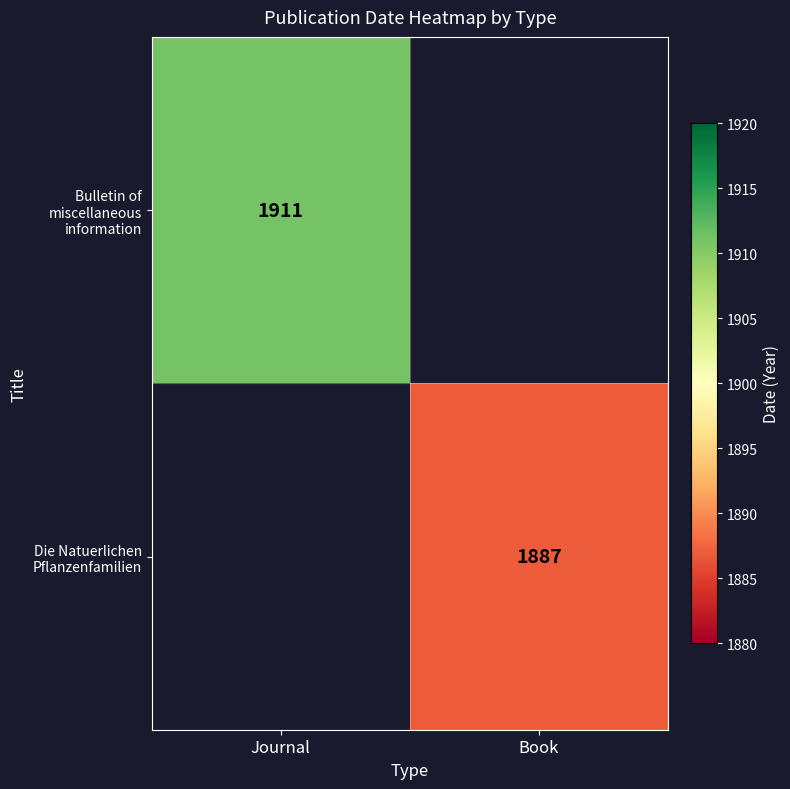

The value of Bulletin of miscellaneous information at Journal is 1911. True or false?

True